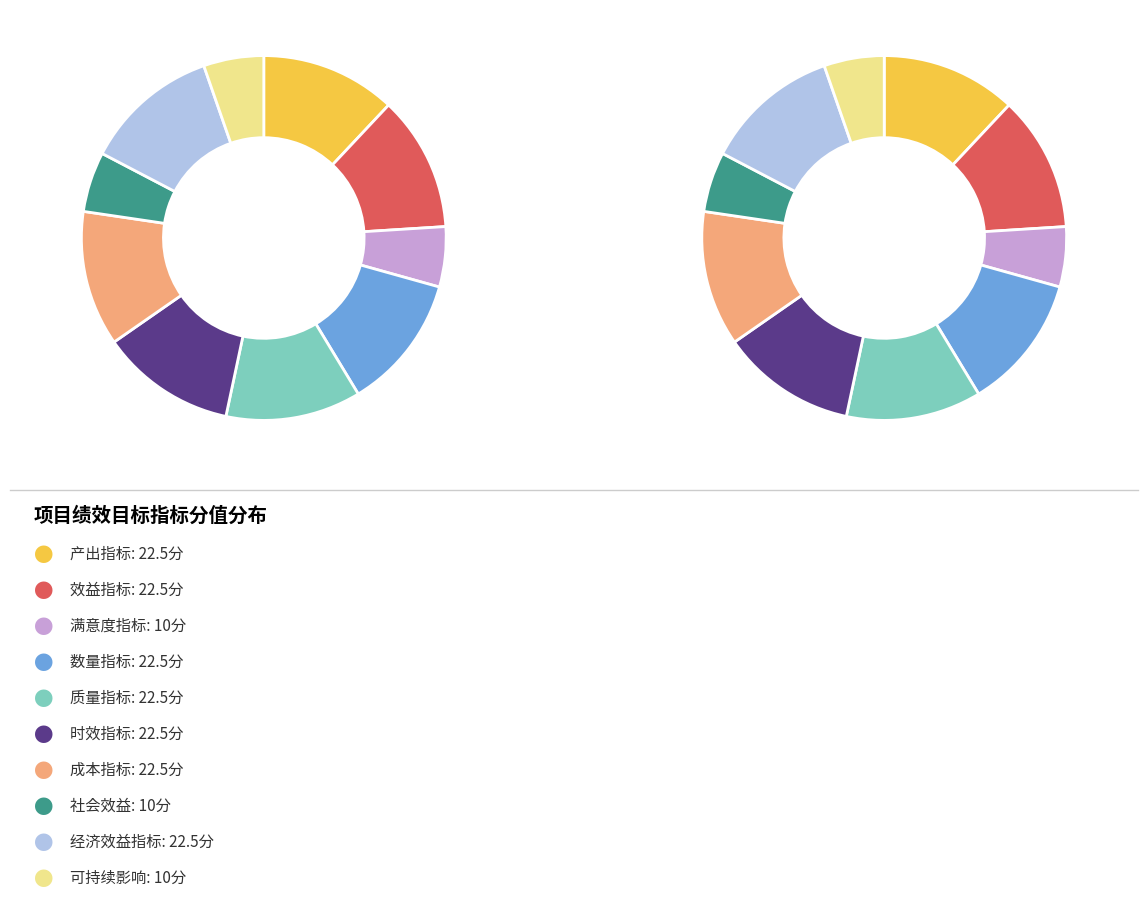

The 数量指标 slice represents 23% of the pie. True or false?

False